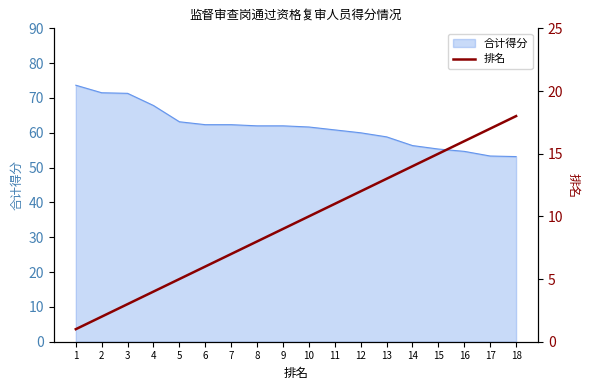

What is the minimum value for 合计得分?

53.2